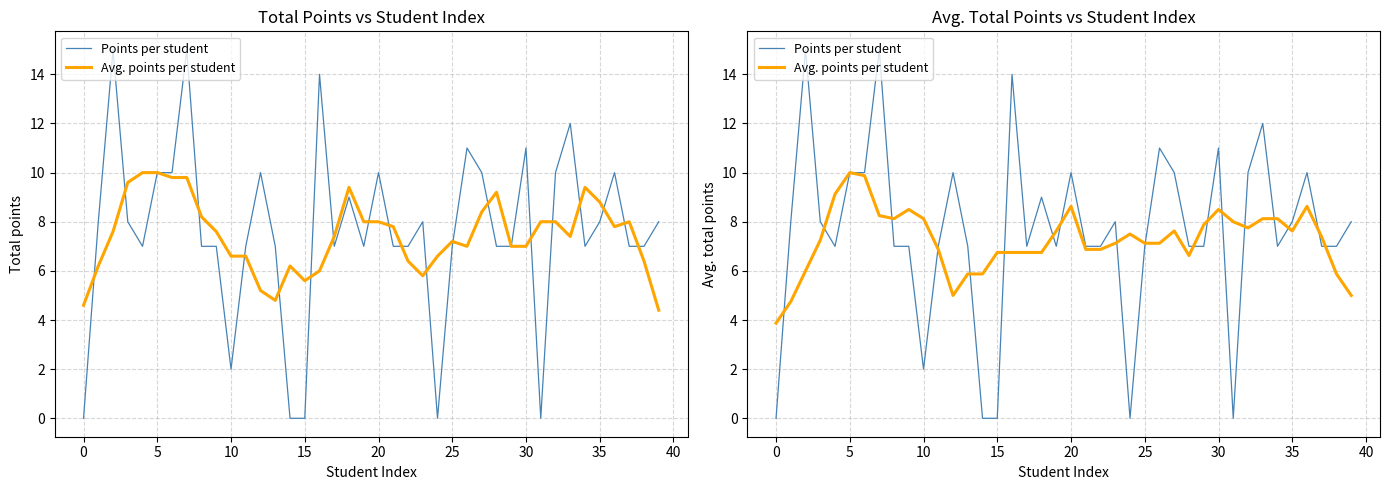

Does the chart have visible grid lines?

Yes